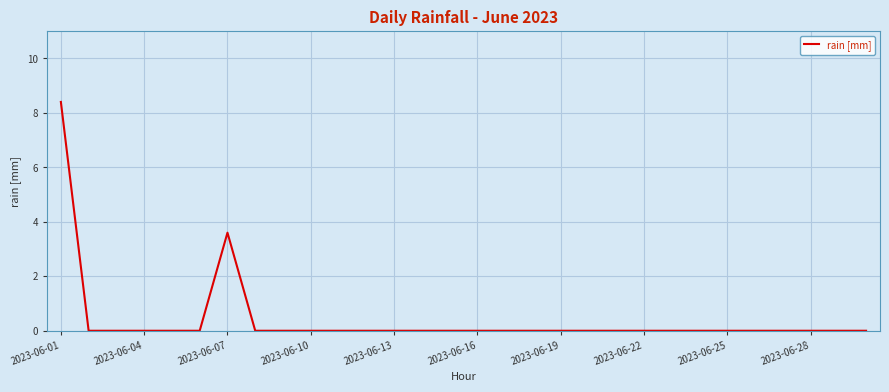

What is the difference between the maximum and minimum values?

8.4